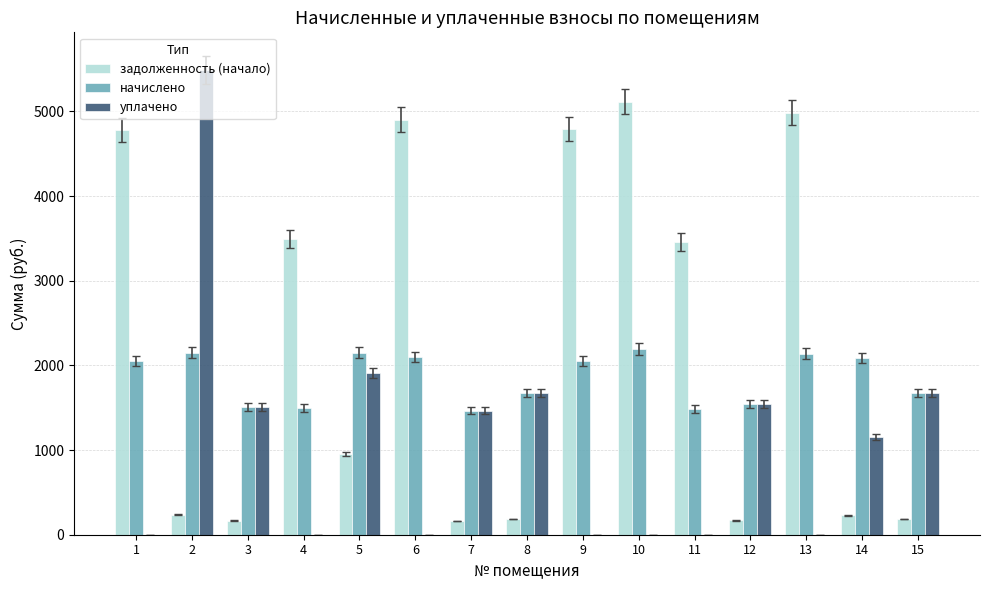

What is the difference between the уплачено values at 10 and 8?

1671.7